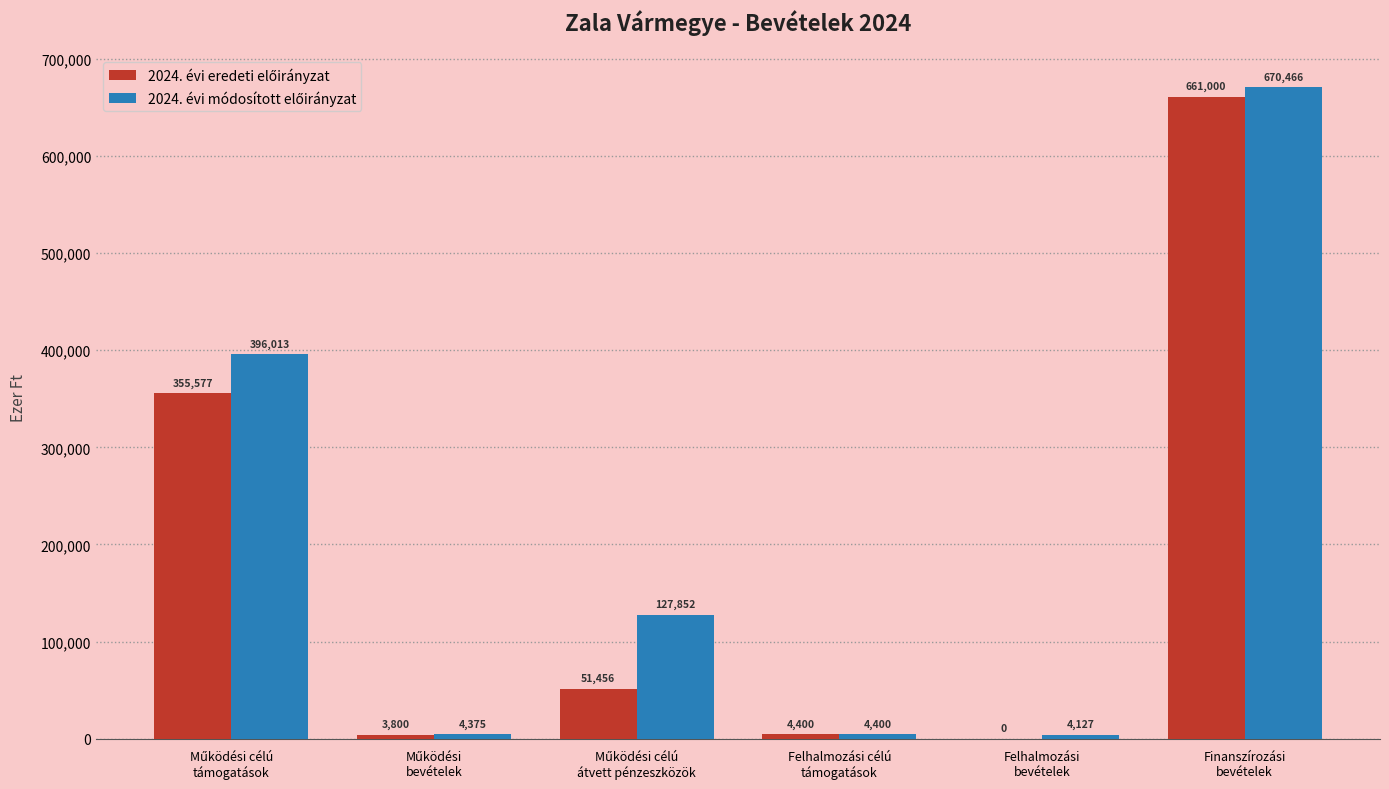

Does the chart contain stacked bars?

No